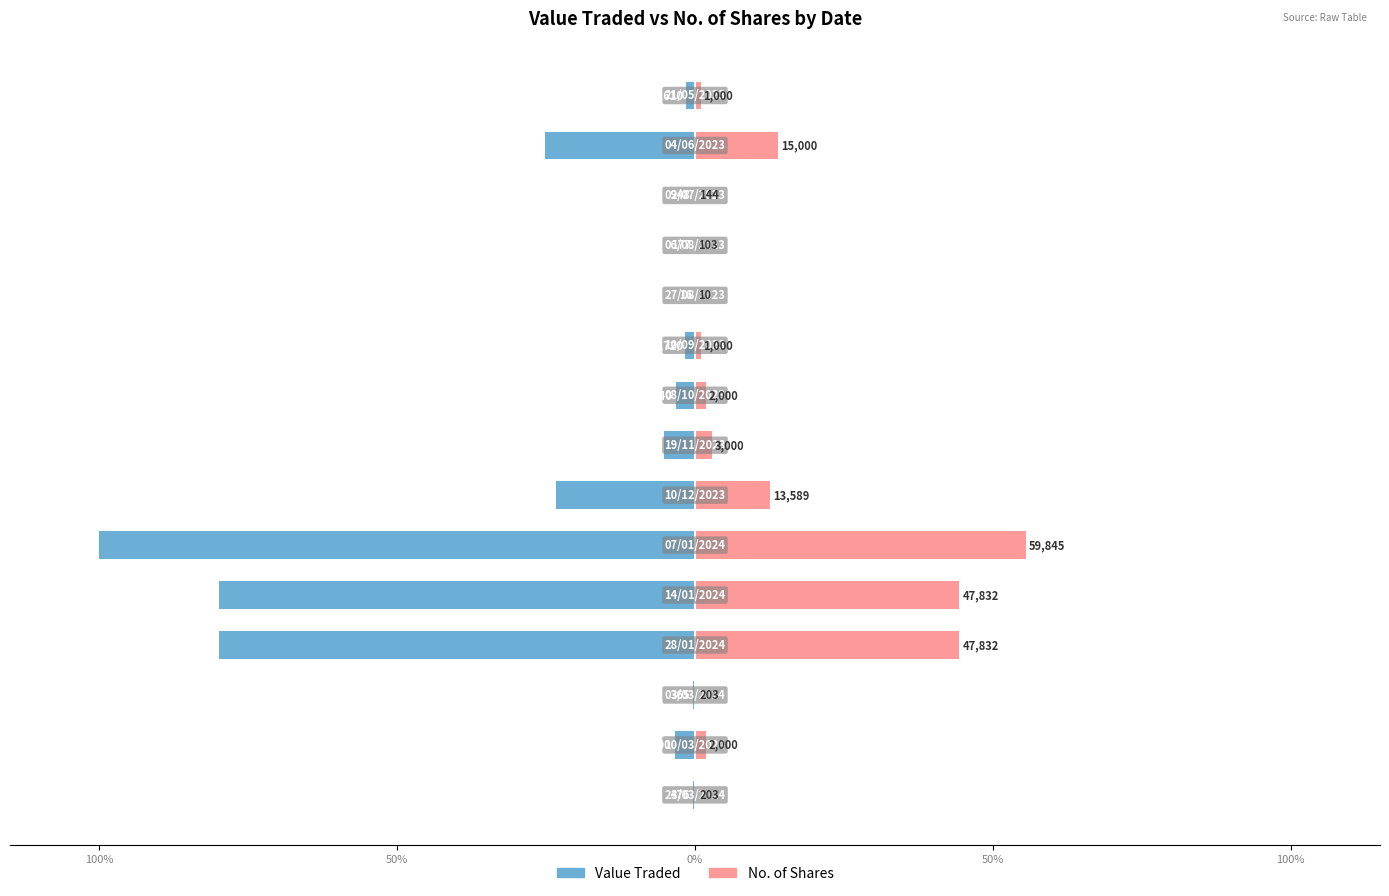

Rank the series by their average value, from lowest to highest.

Value Traded, No. of Shares